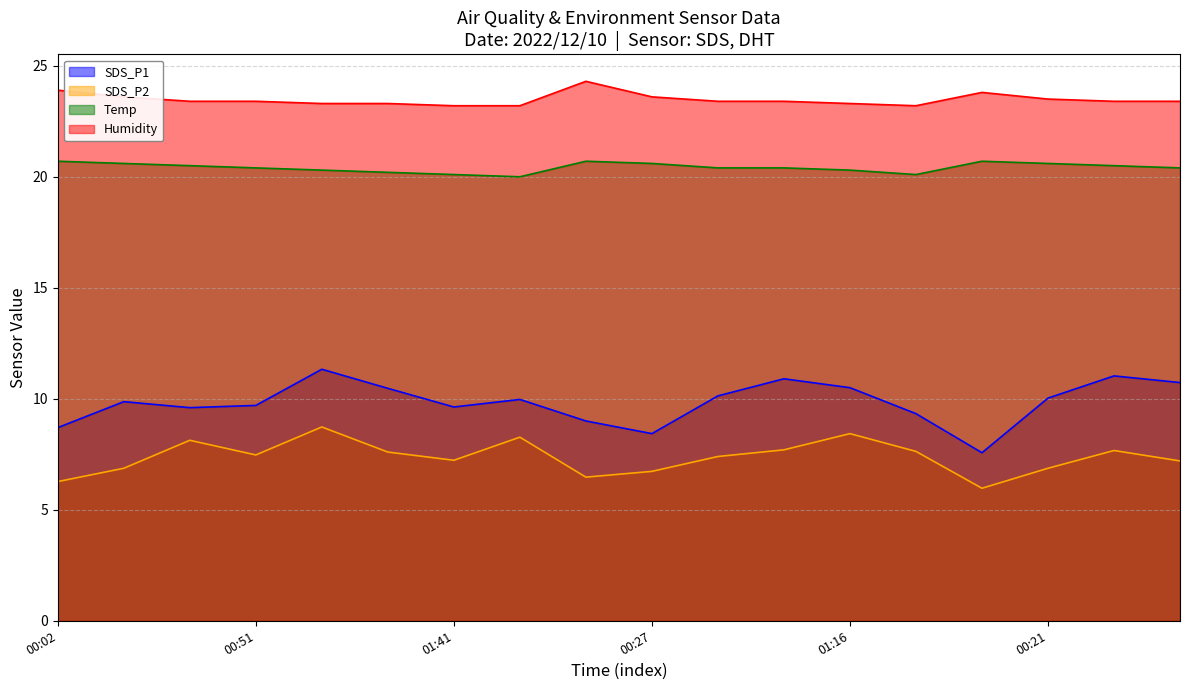

How many data points in SDS_P1 are less than 9?

3